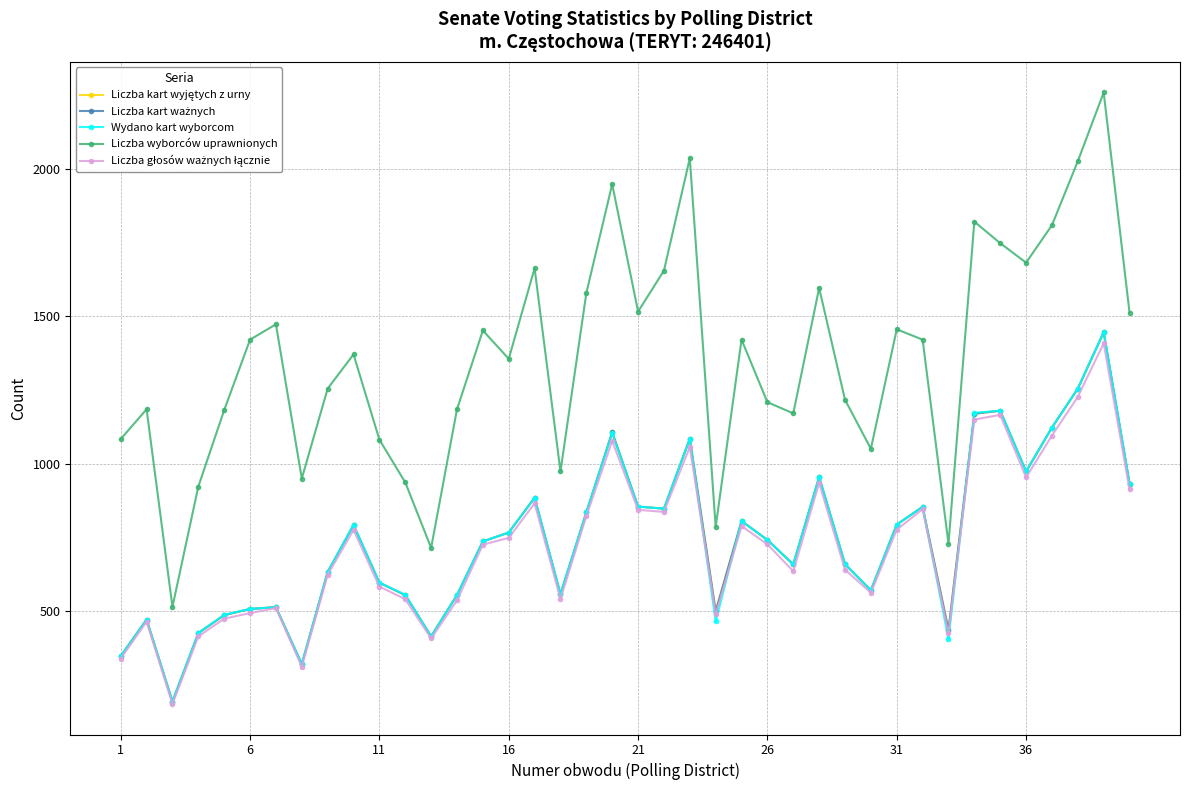

Reading left to right, transcribe all the data shown in this chart.

Liczba kart wyjętych z urny: 347	471	193	425	486	507	513	320	632	791	596	554	414	554	736	766	884	557	834	1106	854	847	1084	499	805	741	658	954	659	570	793	853	436	1169	1179	973	1122	1254	1445	932
Liczba kart ważnych: 347	471	193	425	486	507	513	320	632	791	596	554	414	554	736	766	884	557	834	1106	854	847	1084	499	805	741	658	954	659	570	793	853	436	1169	1179	973	1122	1254	1445	932
Wydano kart wyborcom: 347	471	193	426	487	507	513	320	632	793	596	555	414	554	736	766	884	557	835	1103	854	847	1084	465	805	741	658	954	659	570	793	853	405	1172	1179	973	1122	1254	1445	932
Liczba wyborców uprawnionych: 1083	1184	514	922	1181	1420	1472	949	1254	1370	1081	936	714	1184	1451	1355	1662	973	1578	1947	1515	1654	2035	785	1420	1208	1170	1595	1216	1050	1455	1420	728	1820	1747	1681	1808	2025	2258	1511
Liczba głosów ważnych łącznie: 339	464	185	414	474	493	510	311	623	775	583	540	407	536	725	748	865	541	822	1077	843	836	1056	489	788	726	635	934	640	562	776	845	424	1149	1165	953	1095	1226	1408	912